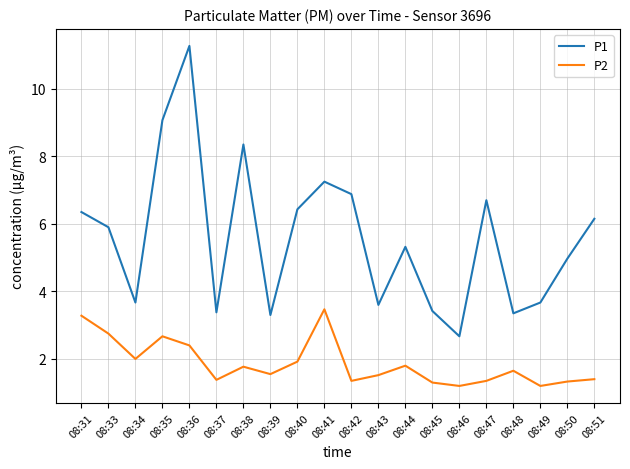

Is it true that P2 equals 3.5 at 08:41?

True